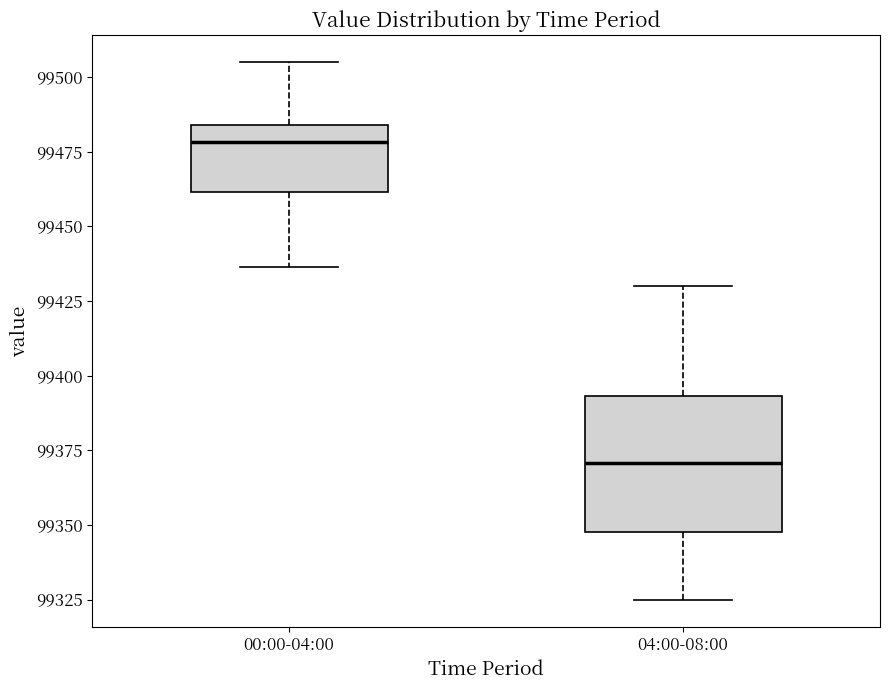

Where does the median line of the box for 00:00-04:00 sit on the y-axis? The values are not printed on the chart, so give them approximately, as read against the axis.

99480